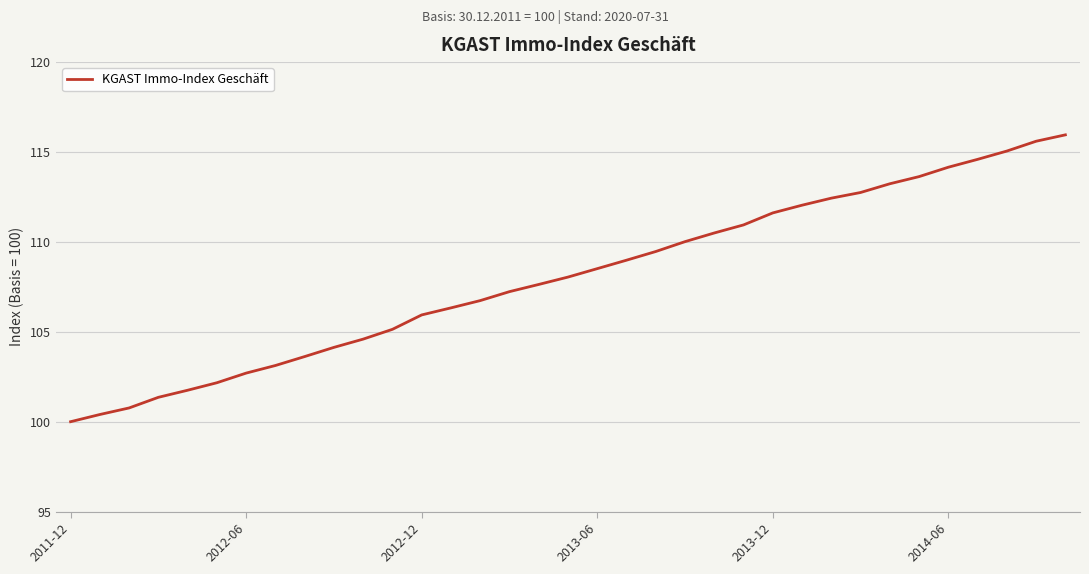

What is the minimum value shown in the chart?

100.0